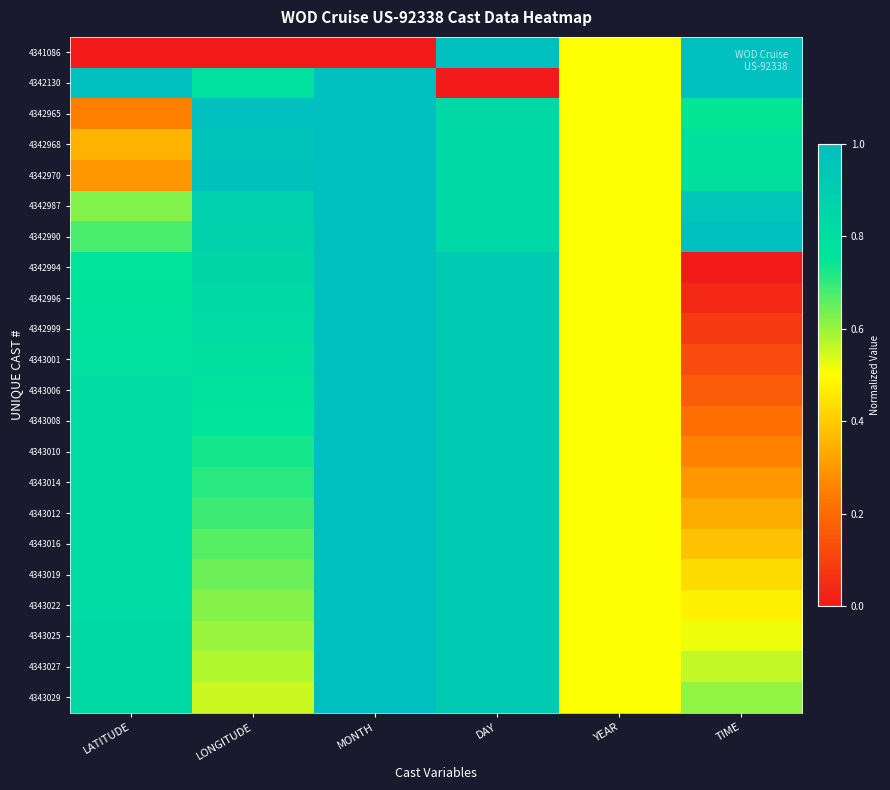

Count the number of categories in the chart.

6